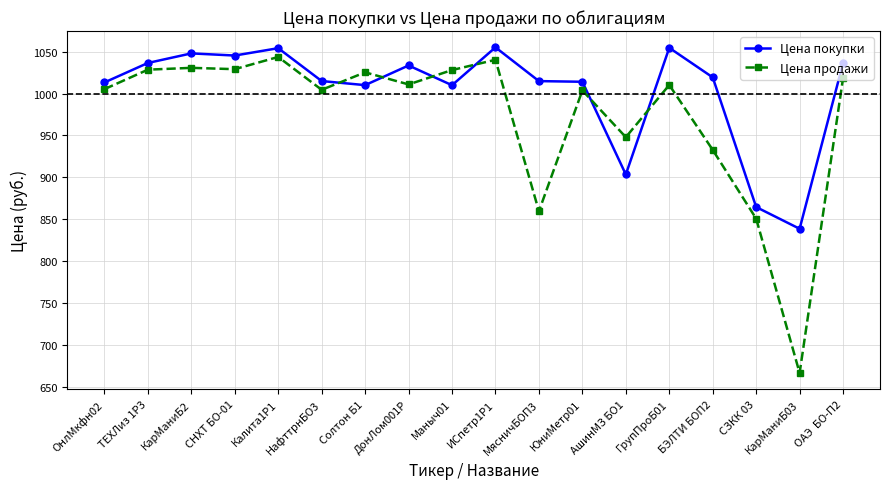

What value does the Цена продажи series have at Маныч01?

1028.1